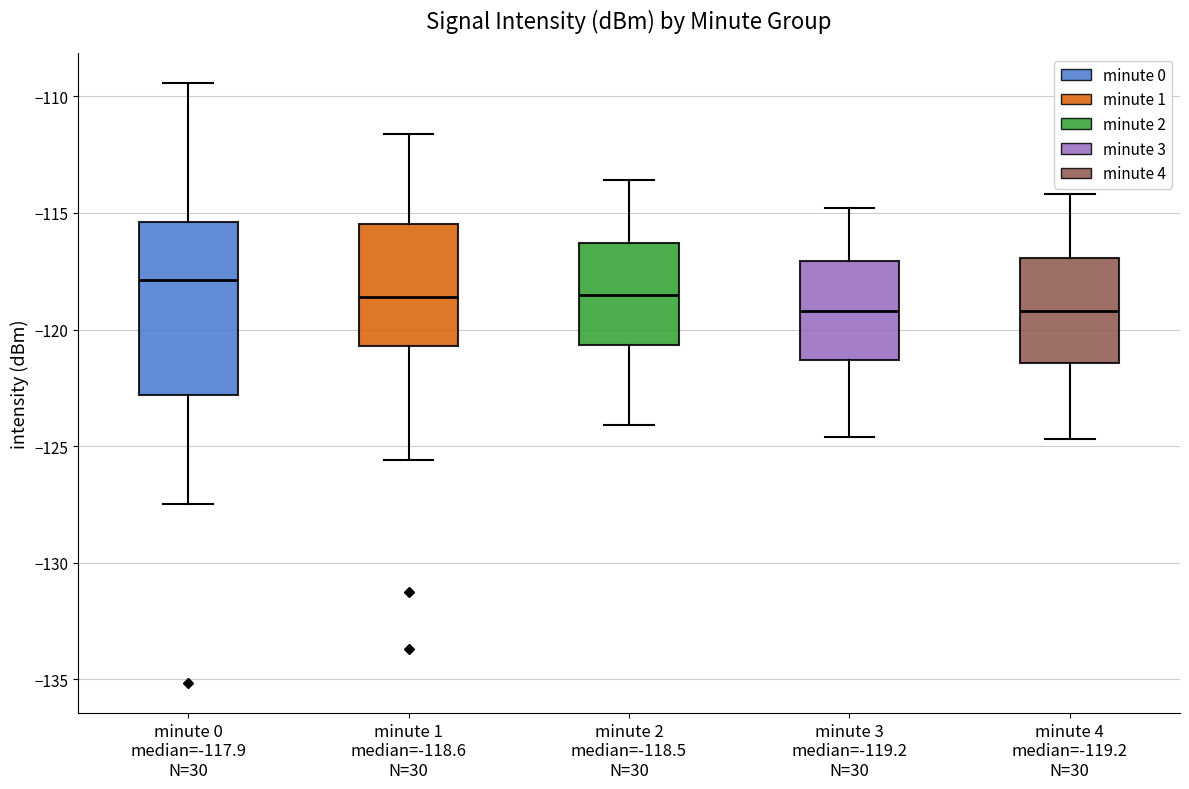

Which box has the highest median line?

minute 0 median=-117.9 N=30